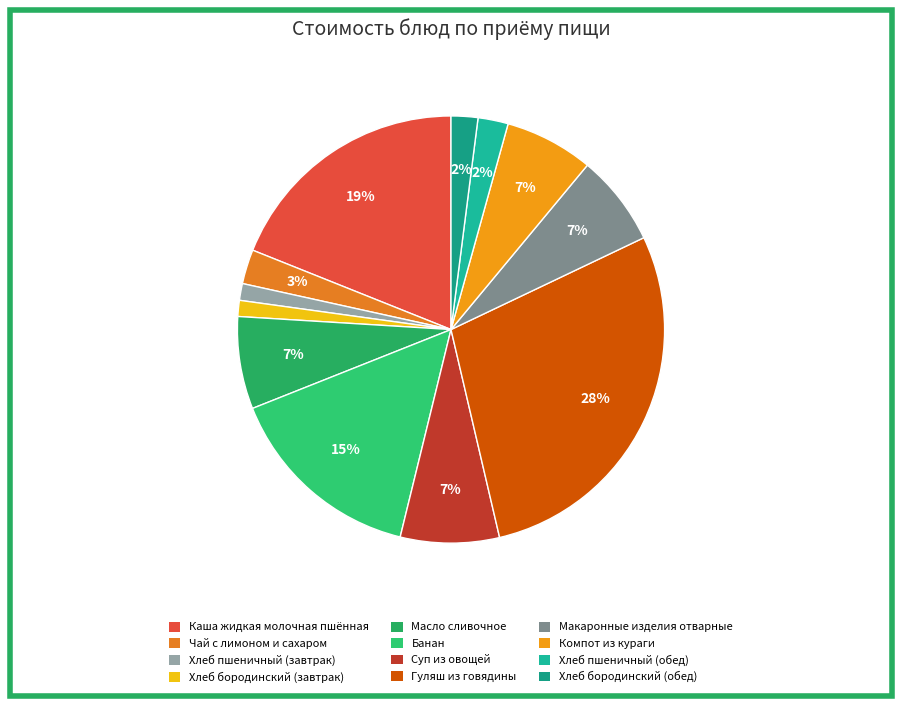

Is it true that Чай с лимоном и сахаром is 3% of the pie?

True